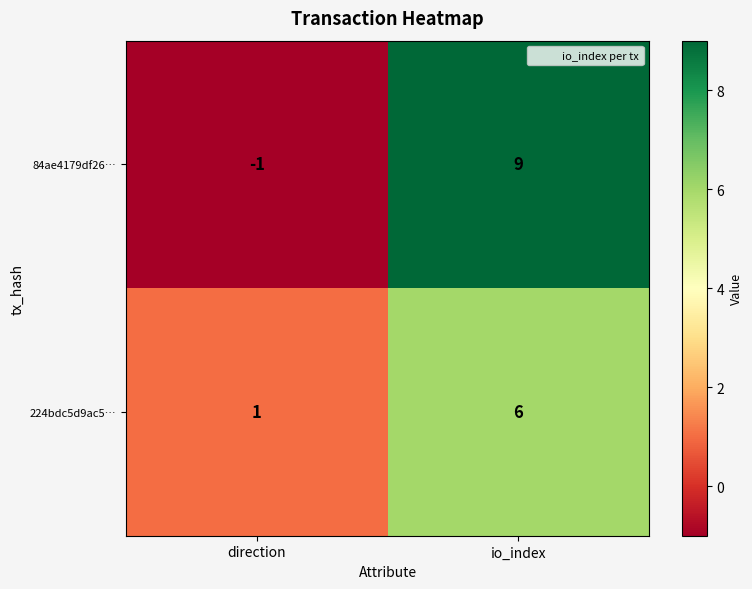

Is it true that 224bdc5d9ac5… equals 2 at io_index?

False